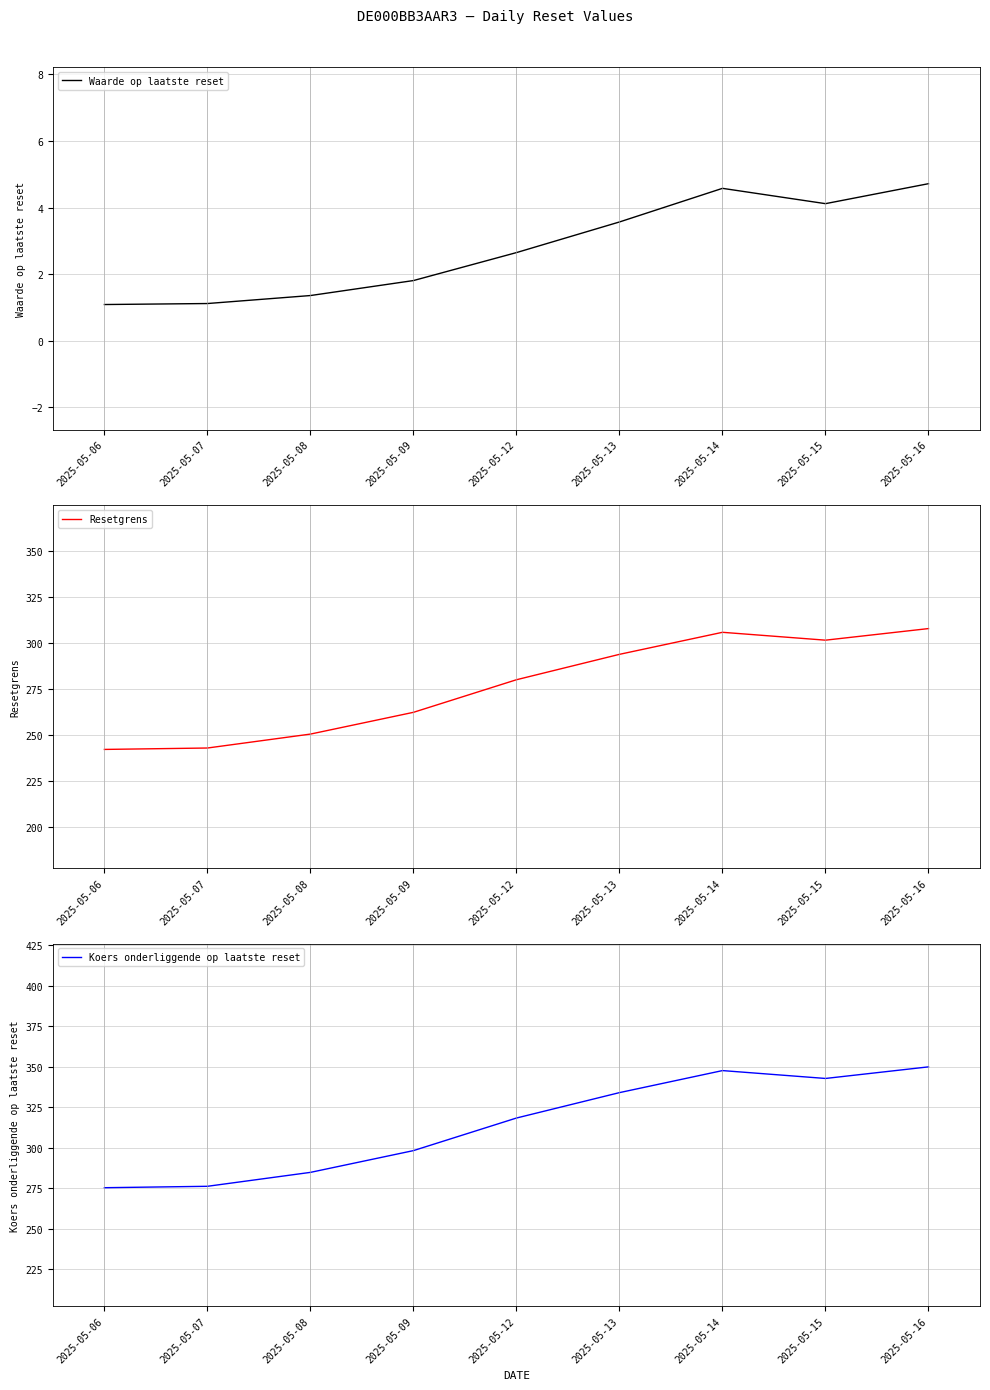

True or false: Resetgrens and Waarde op laatste reset intersect in this chart.

False